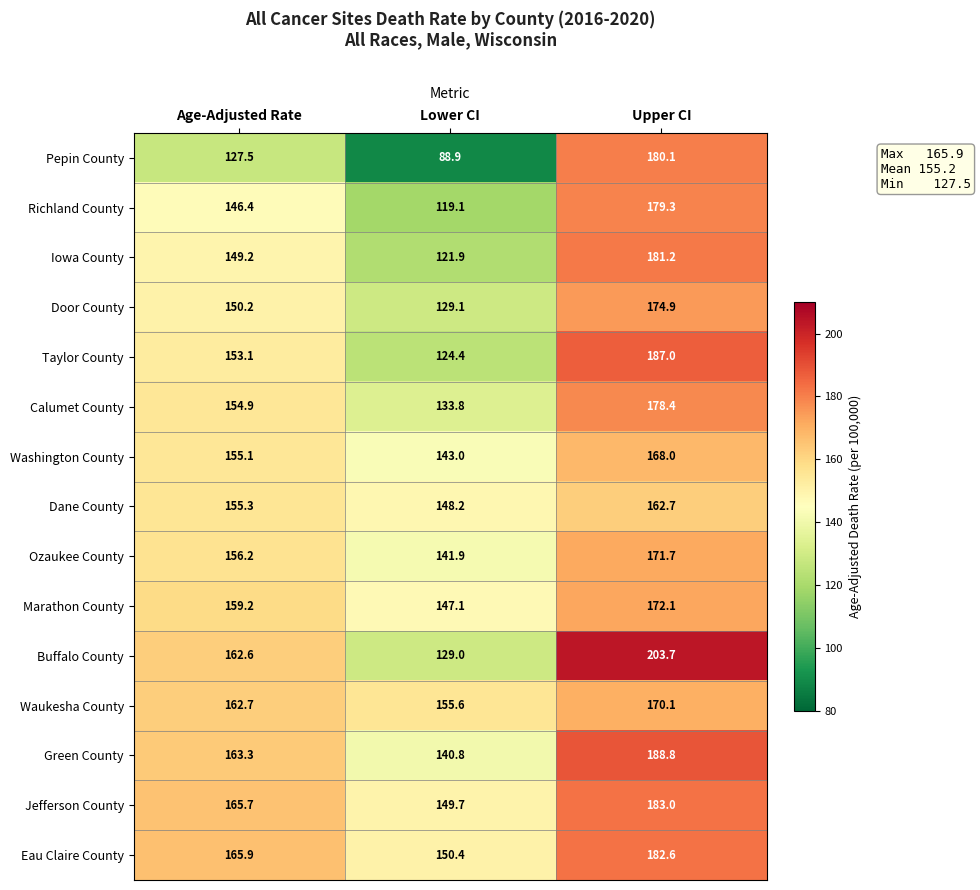

The Ozaukee County series shows 156.2 at Age-Adjusted Rate. True or false?

True